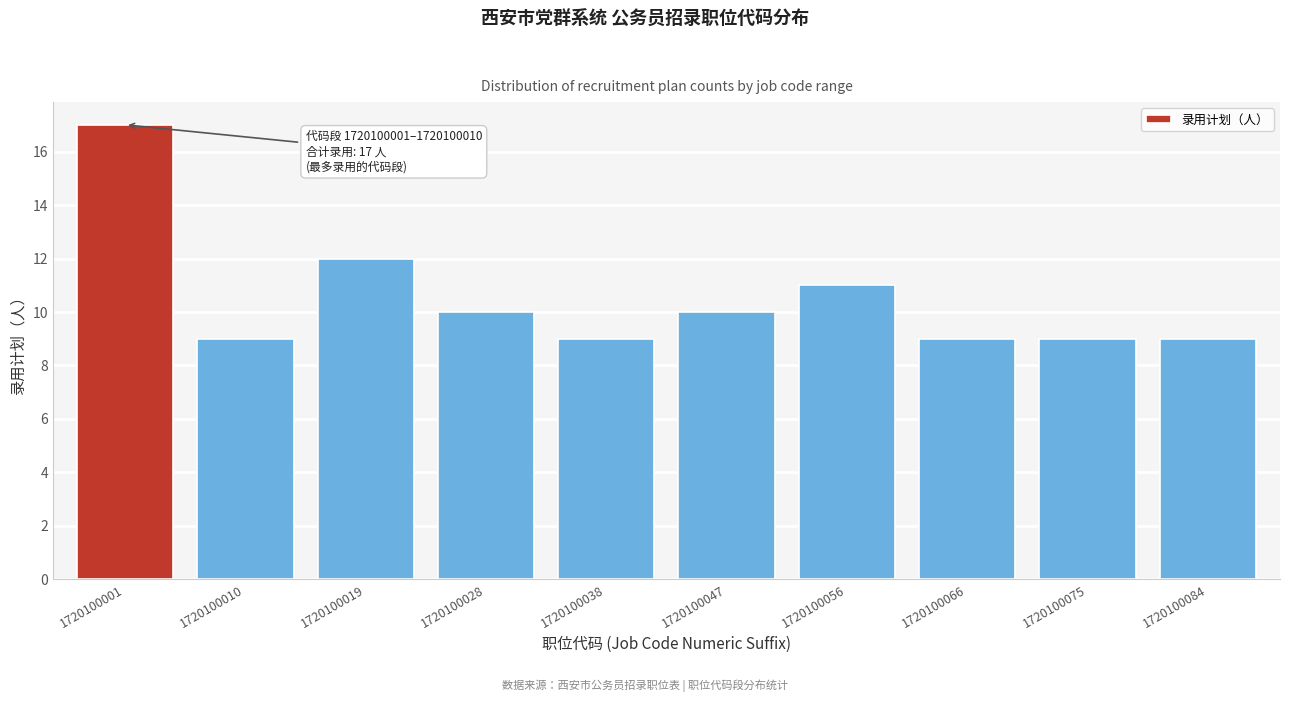

Reading left to right, list all the values displayed in this chart.

17	9	12	10	9	10	11	9	9	9